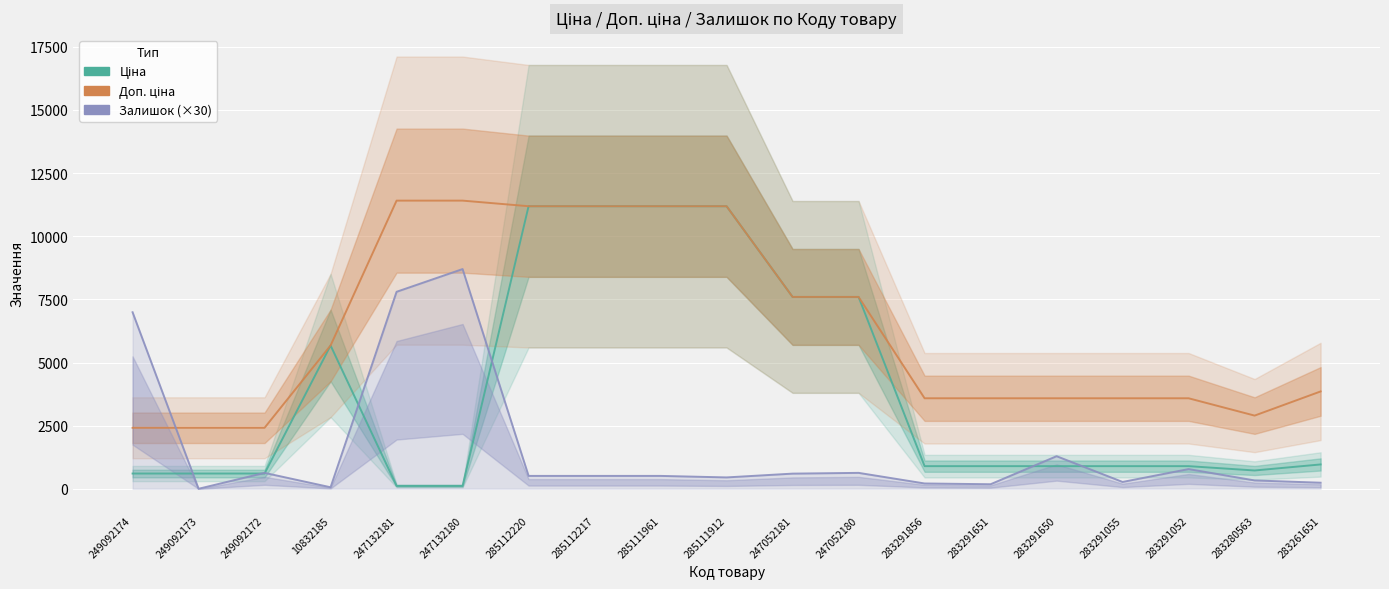

Which has a higher value, 247052180 or 247132181?

247052180